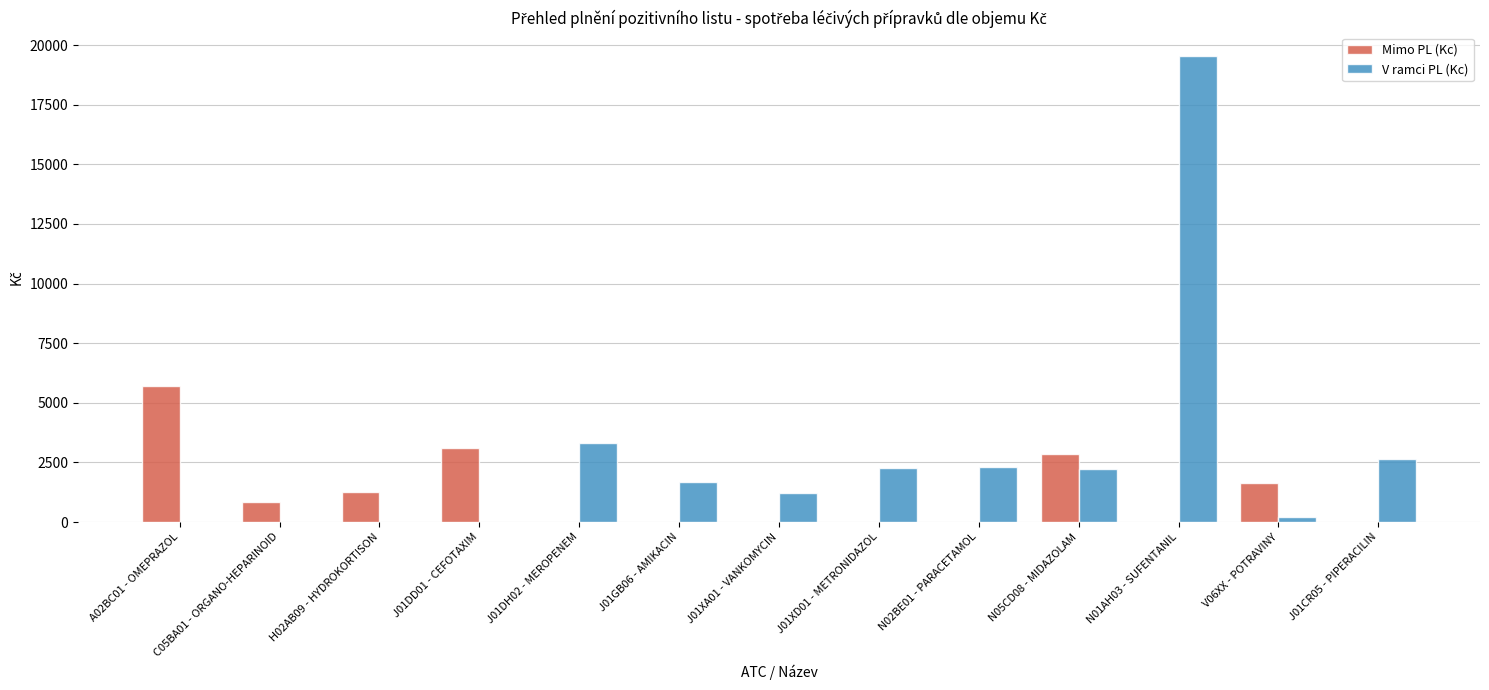

The value of V ramci PL (Kc) at J01XD01 - METRONIDAZOL is 2262.1. True or false?

True